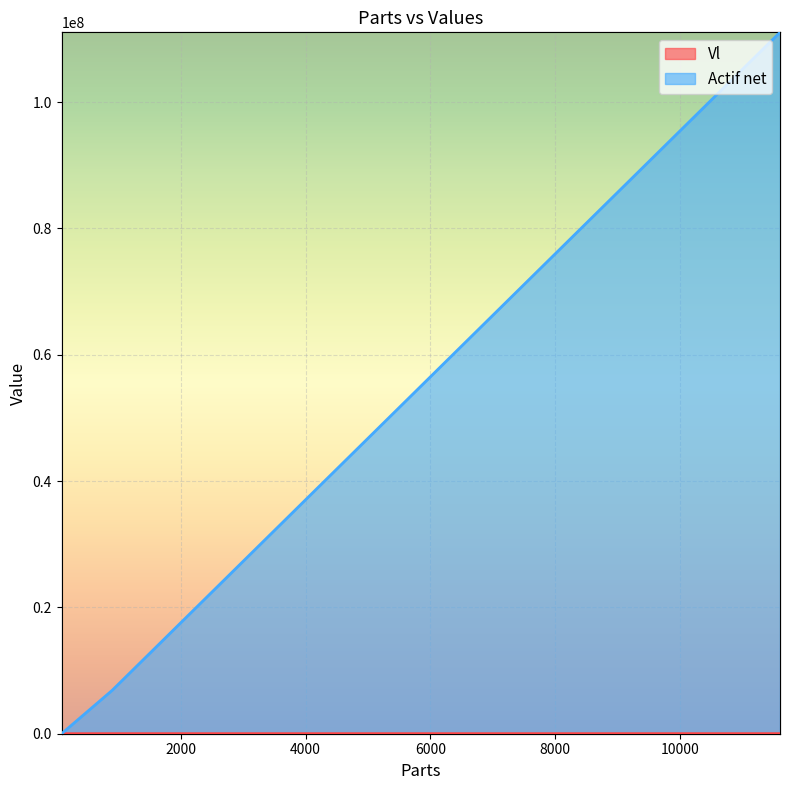

Reading left to right, list all the values displayed in this chart.

Vl: 11603.8338=9569.9	901.4793=7616.9	92.0=114.8
Actif net: 11603.8338=111047893.6	901.4793=6866481.8	92.0=10561.6